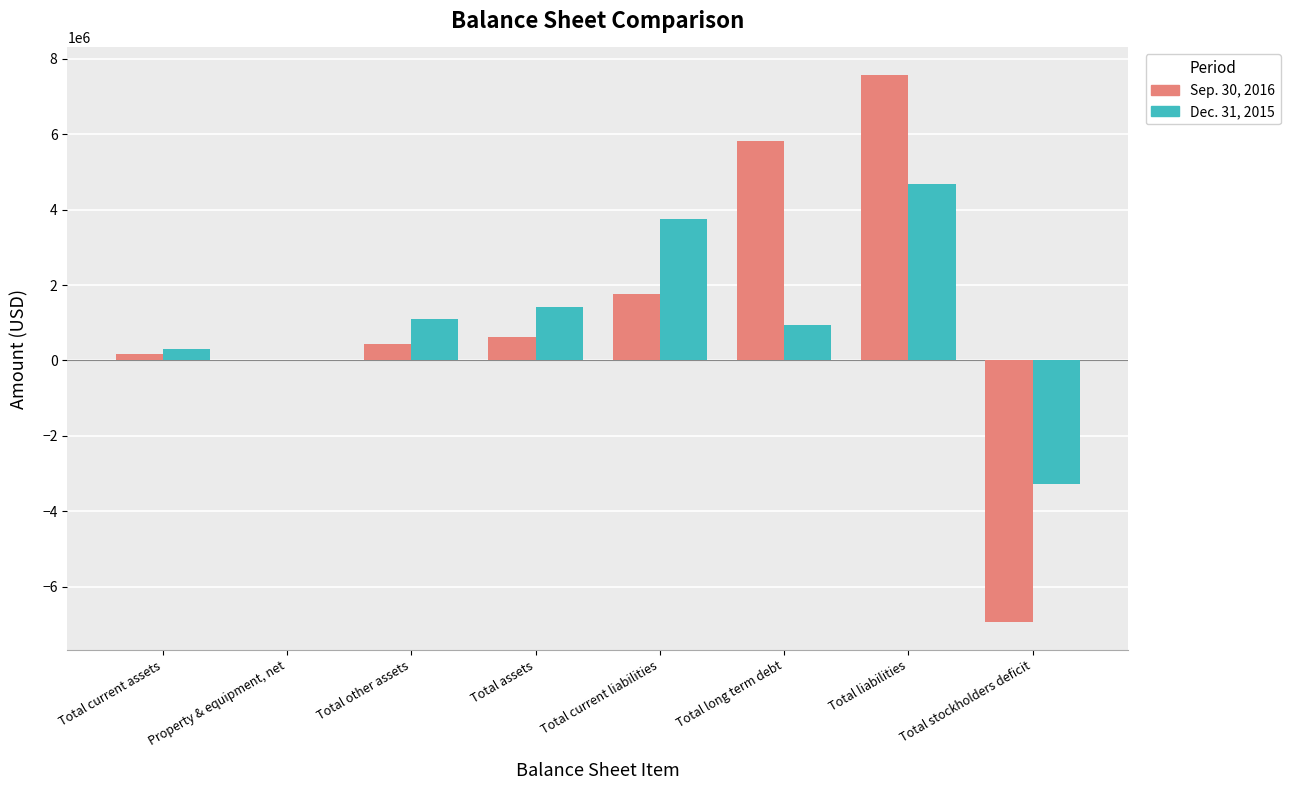

What is the total value across all series at Total liabilities?

12264974